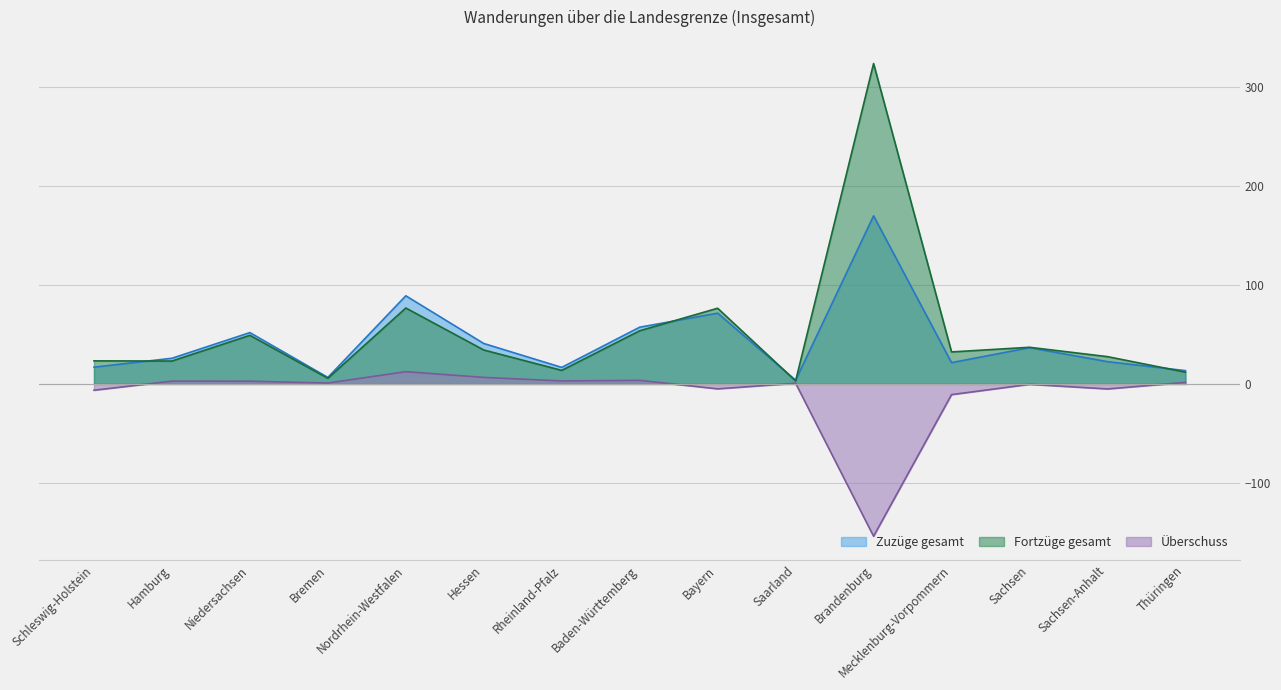

How many data points in Fortzüge gesamt are above 32?

8